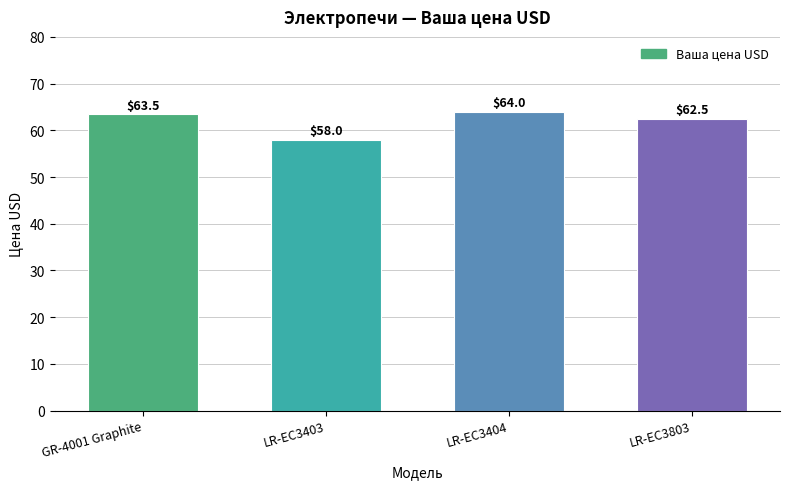

How many bars are there in total?

4